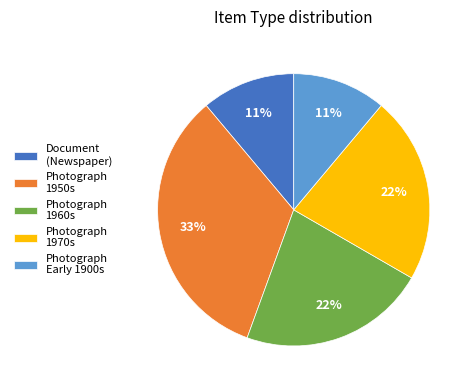

What is the largest slice in the pie chart?

Photograph 1950s